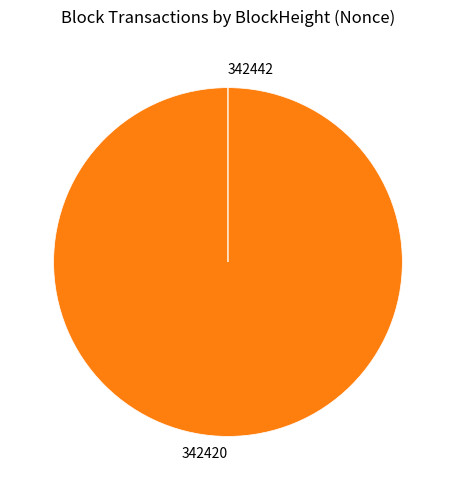

Which category has the biggest portion of the pie?

342420